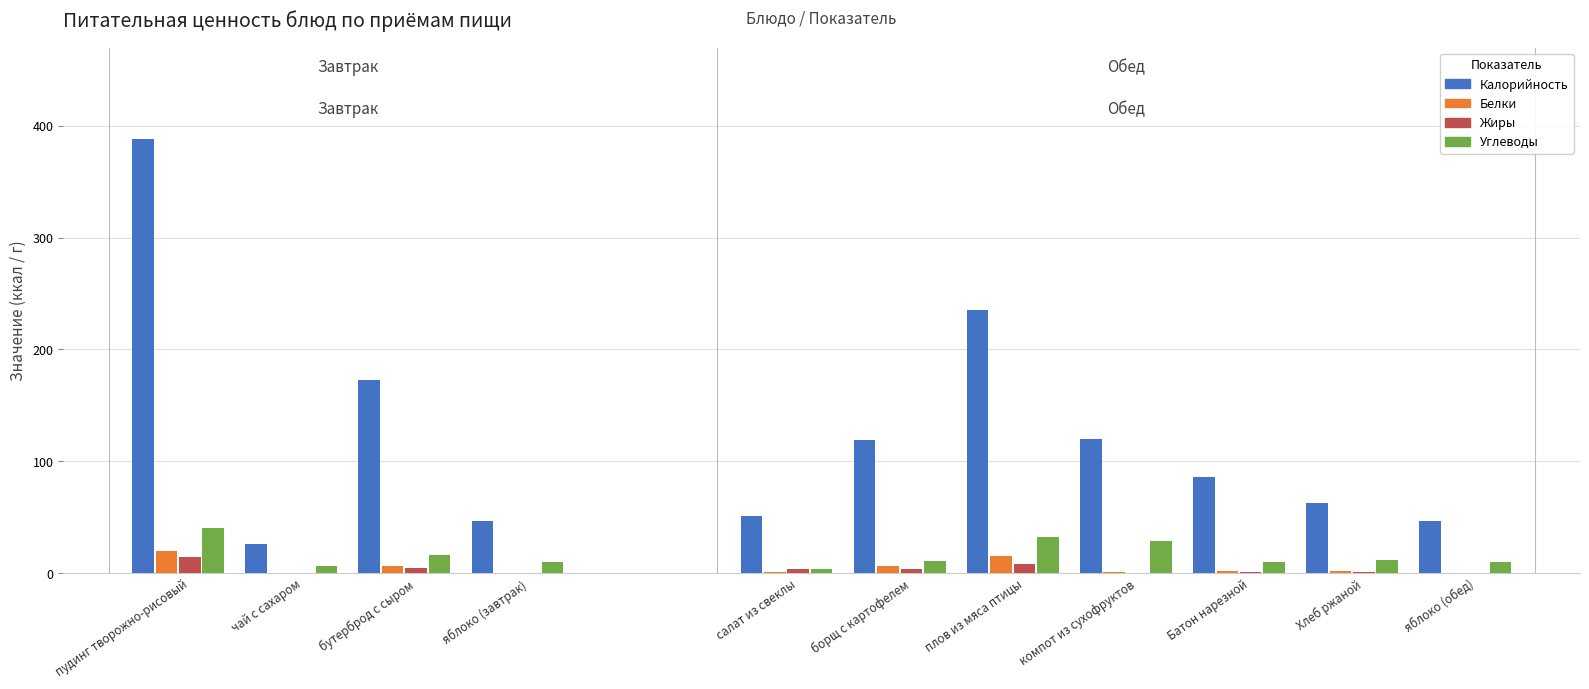

Does the chart contain any negative values?

No